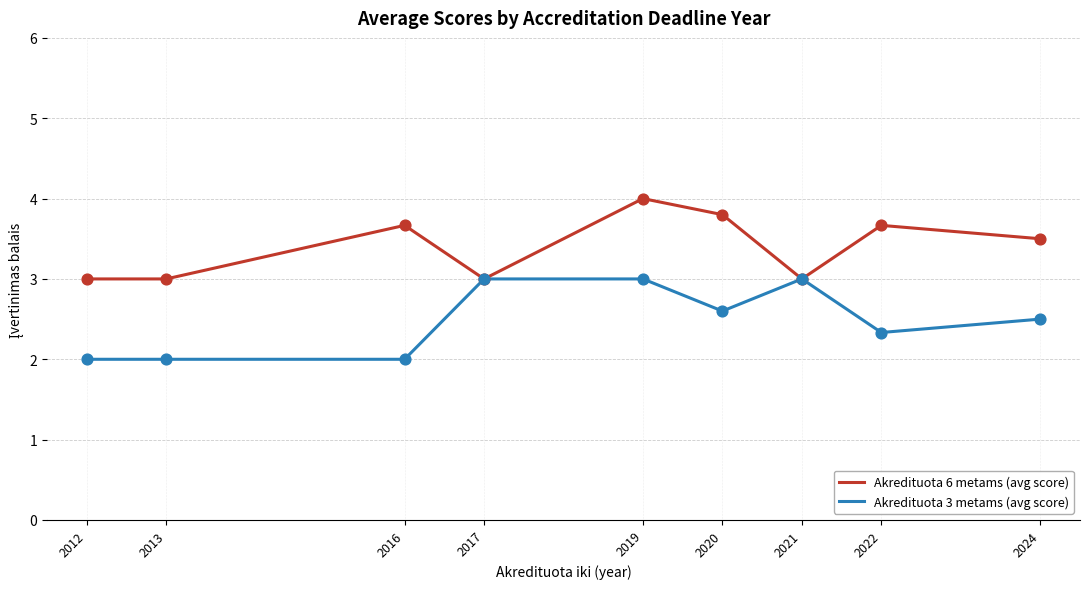

What is the spread (max minus min) of values at 2020?

1.2